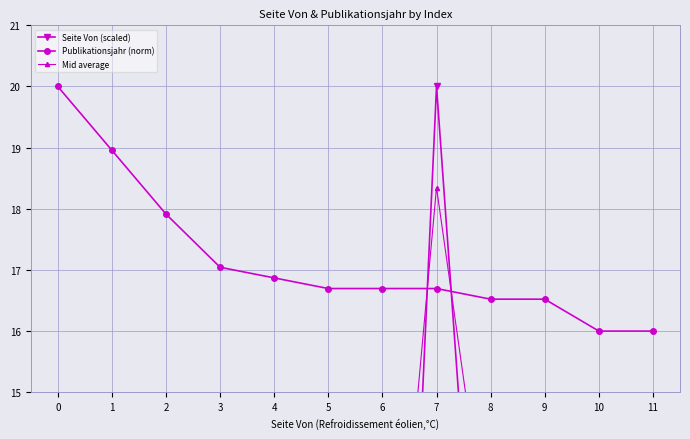

Between 5 and 4, which is larger?

4